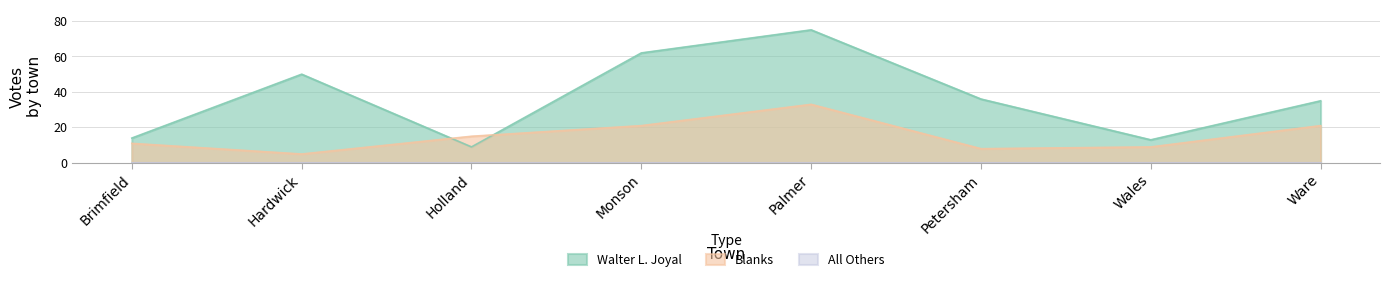

What is the total value across all series at Wales?

22